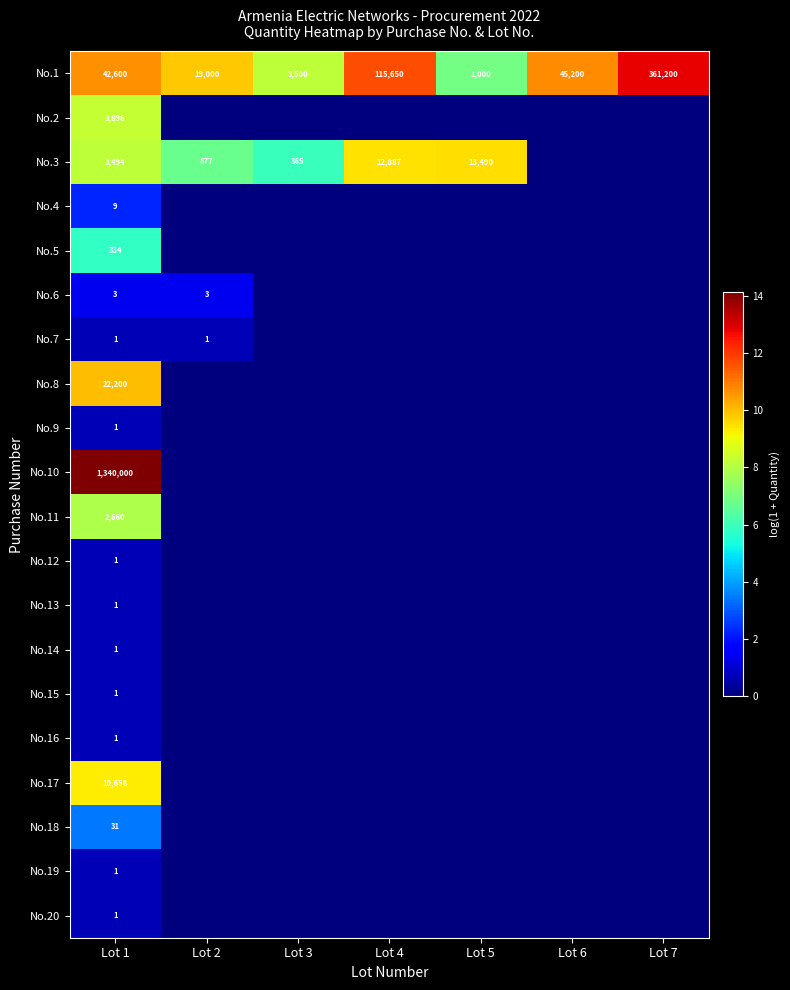

At which label does No.1 reach its peak?

Lot 7